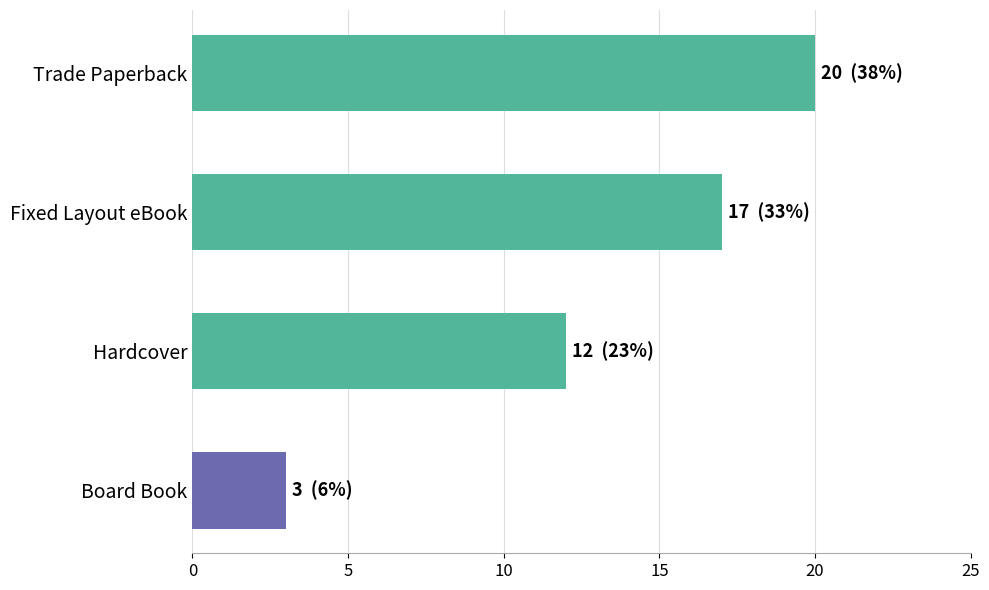

List the labels in order of value, largest first.

Trade Paperback, Fixed Layout eBook, Hardcover, Board Book